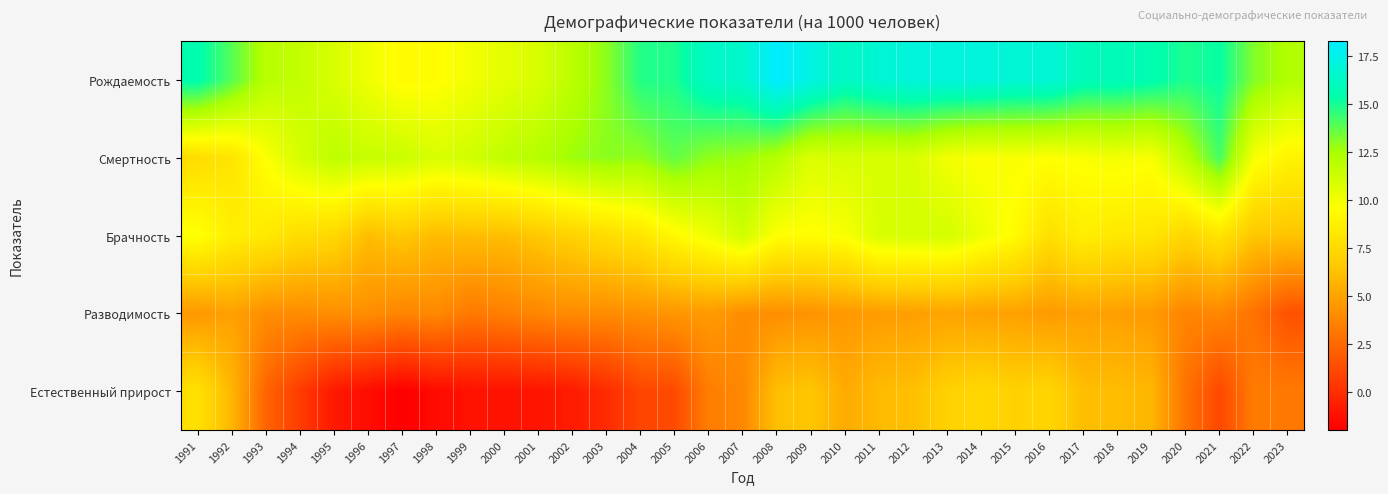

Reading right to left, extract all data points from this chart.

Рождаемость: 2023=12.2	2022=13.2	2021=15.3	2020=14.9	2019=15.6	2018=15.9	2017=15.9	2016=16.9	2015=16.8	2014=17.1	2013=17.1	2012=17.1	2011=16.8	2010=16.2	2009=17.3	2008=18.3	2007=16.5	2006=16.3	2005=14.9	2004=14.8	2003=13.0	2002=11.9	2001=10.9	2000=10.5	1999=10.0	1998=9.5	1997=9.4	1996=10.1	1995=10.9	1994=11.6	1993=12.0	1992=13.9	1991=15.6
Смертность: 2023=9.0	2022=9.9	2021=14.2	2020=11.9	2019=9.8	2018=10.0	2017=9.8	2016=9.6	2015=9.8	2014=9.7	2013=10.0	2012=10.9	2011=10.9	2010=11.0	2009=10.8	2008=12.1	2007=12.7	2006=12.9	2005=13.7	2004=12.9	2003=13.0	2002=12.7	2001=12.1	2000=11.7	1999=11.2	1998=10.9	1997=11.4	1996=11.5	1995=11.8	1994=11.0	1993=9.7	1992=8.1	1991=7.7
Брачность: 2023=6.4	2022=6.5	2021=8.1	2020=7.3	2019=8.2	2018=8.3	2017=8.7	2016=7.8	2015=9.4	2014=10.2	2013=11.1	2012=11.0	2011=10.9	2010=9.8	2009=9.5	2008=9.6	2007=11.2	2006=10.1	2005=9.3	2004=8.2	2003=7.7	2002=7.1	2001=6.6	2000=6.1	1999=6.1	1998=6.0	1997=6.6	1996=6.1	1995=7.4	1994=7.7	1993=8.4	1992=8.7	1991=9.7
Разводимость: 2023=1.5	2022=2.9	2021=3.8	2020=3.7	2019=4.6	2018=4.8	2017=4.9	2016=4.6	2015=4.9	2014=4.9	2013=5.0	2012=4.8	2011=4.7	2010=4.5	2009=4.3	2008=4.1	2007=4.1	2006=4.6	2005=4.4	2004=4.2	2003=4.0	2002=4.0	2001=3.8	2000=3.5	1999=3.2	1998=3.9	1997=3.7	1996=4.1	1995=4.1	1994=4.0	1993=4.1	1992=4.9	1991=4.5
Естественный прирост: 2023=3.2	2022=3.3	2021=1.1	2020=2.9	2019=5.8	2018=6.1	2017=6.1	2016=7.2	2015=7.0	2014=7.4	2013=7.0	2012=6.2	2011=6.0	2010=5.3	2009=6.5	2008=6.2	2007=3.8	2006=3.4	2005=1.2	2004=1.0	2003=-0.1	2002=-0.8	2001=-1.1	2000=-1.2	1999=-1.2	1998=-1.5	1997=-2.0	1996=-1.4	1995=-0.9	1994=0.6	1993=2.3	1992=5.8	1991=7.9